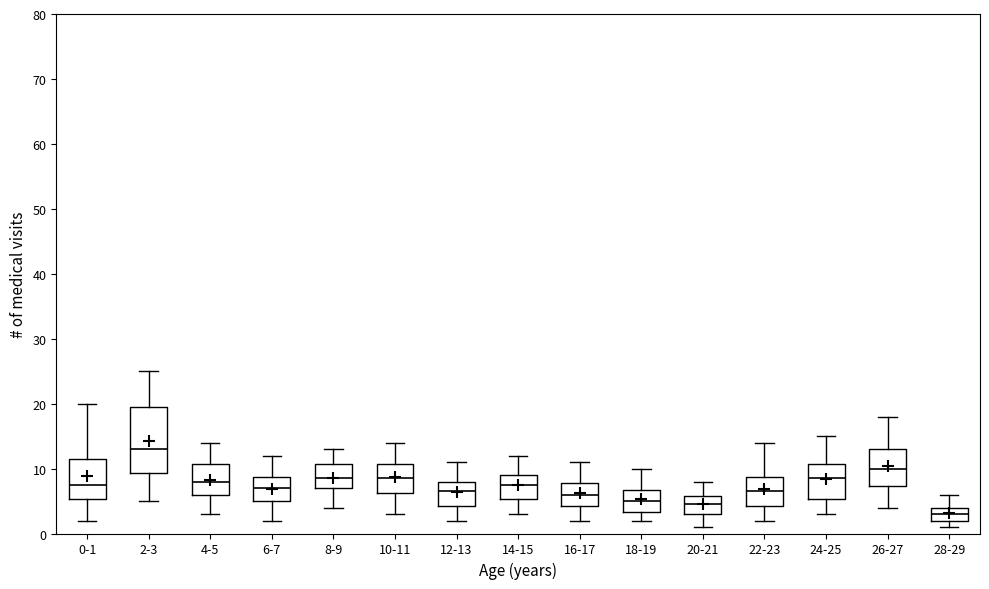

Which box's median line is the lowest?

28-29